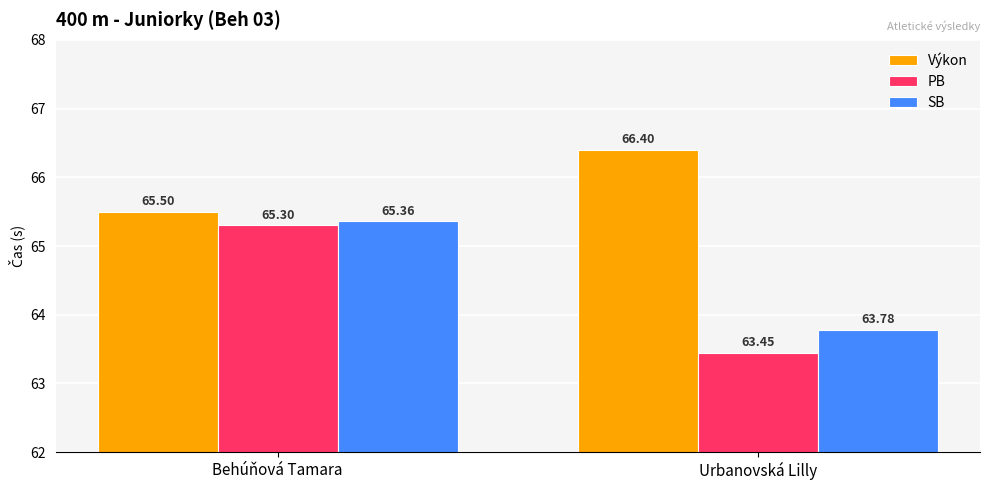

What is the smallest value displayed?

63.5